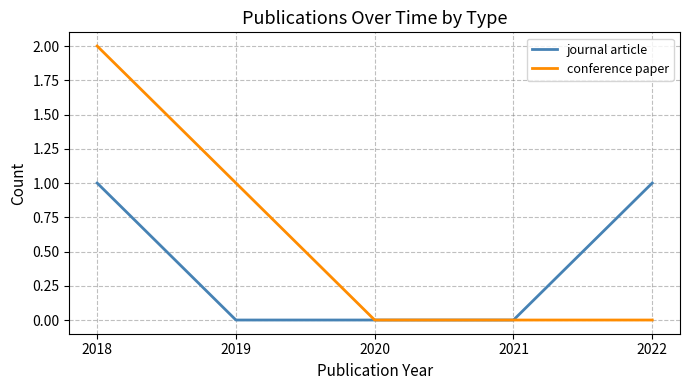

True or false: conference paper has a value of 2 at 2018.

True